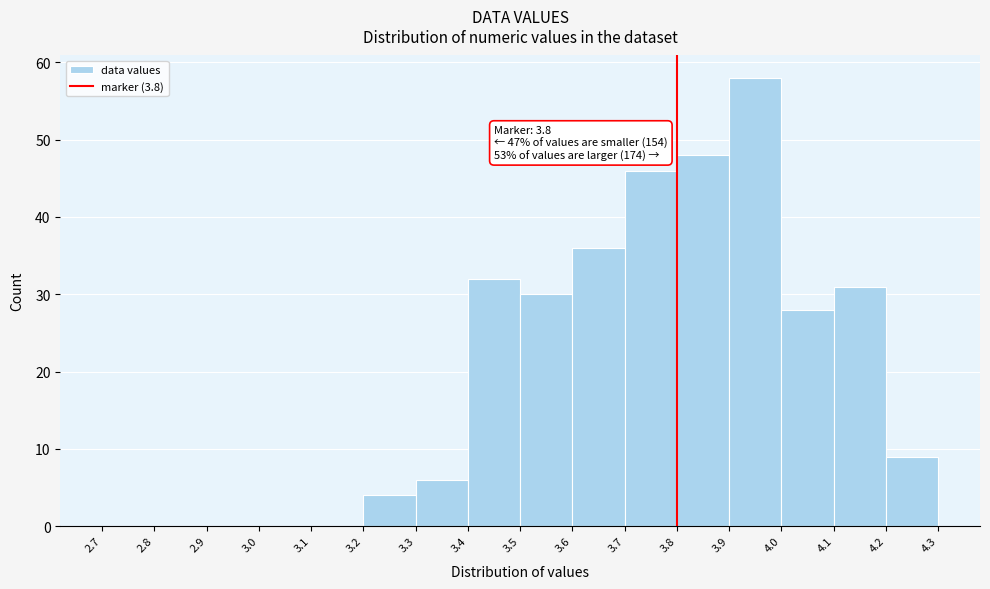

Which range on the x-axis has the tallest bar?

3.9 to 4.0